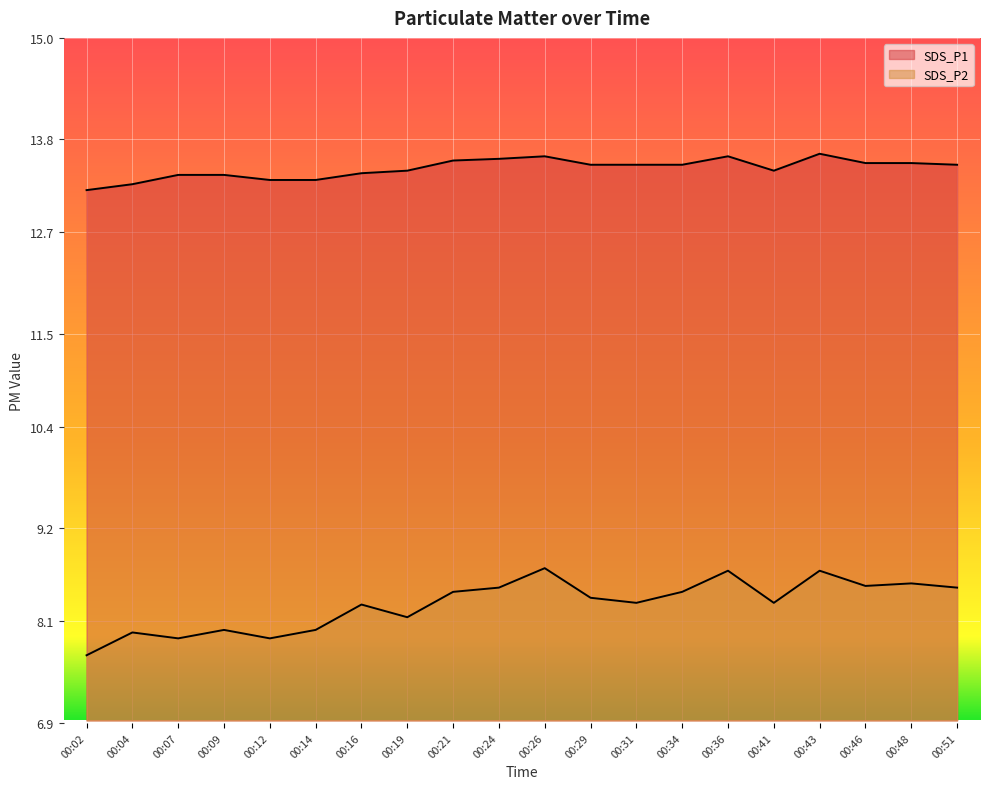

What is the sum of all SDS_P1 values?

269.1